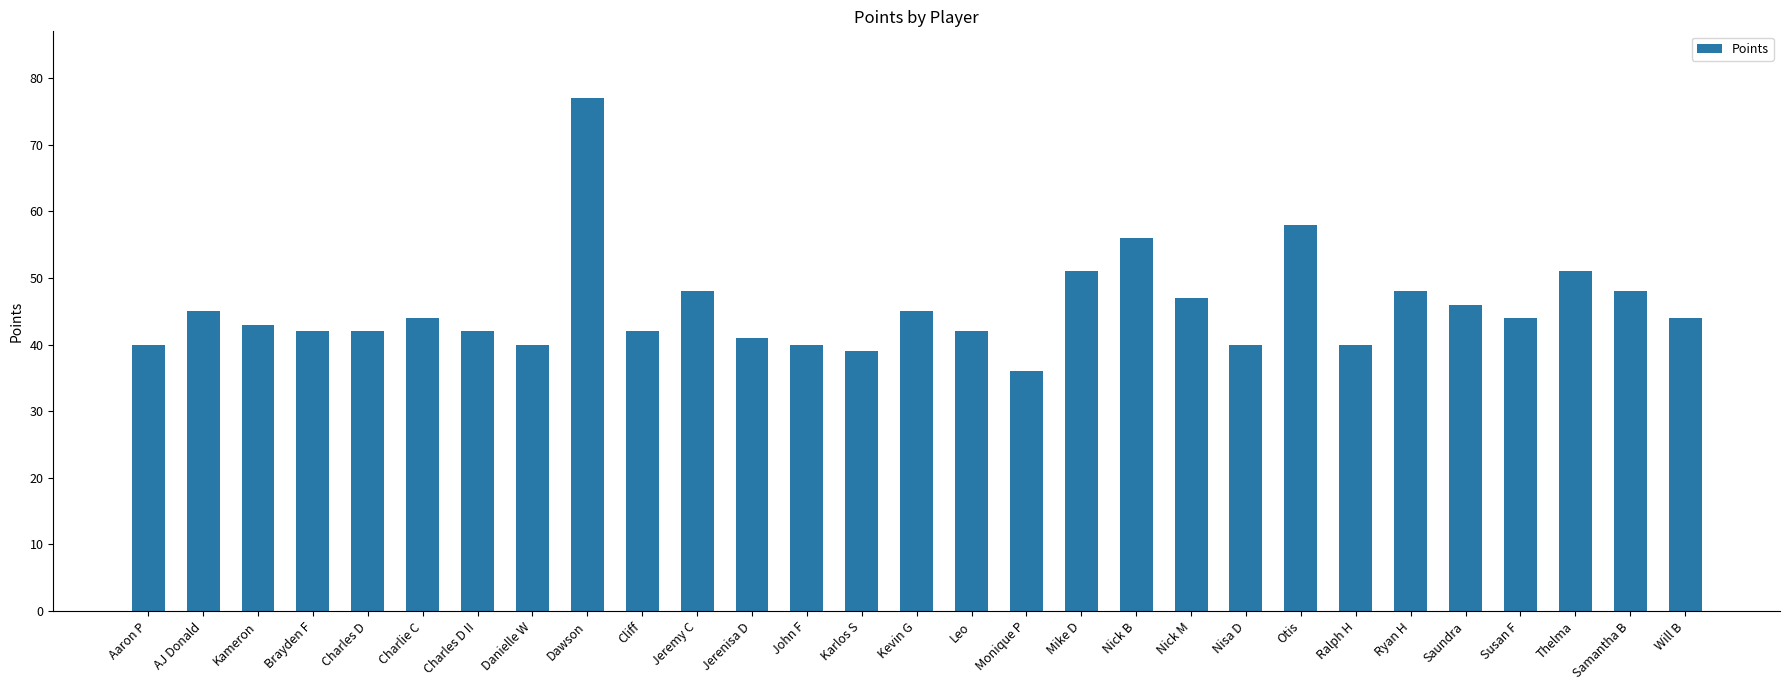

What is the average value?

46